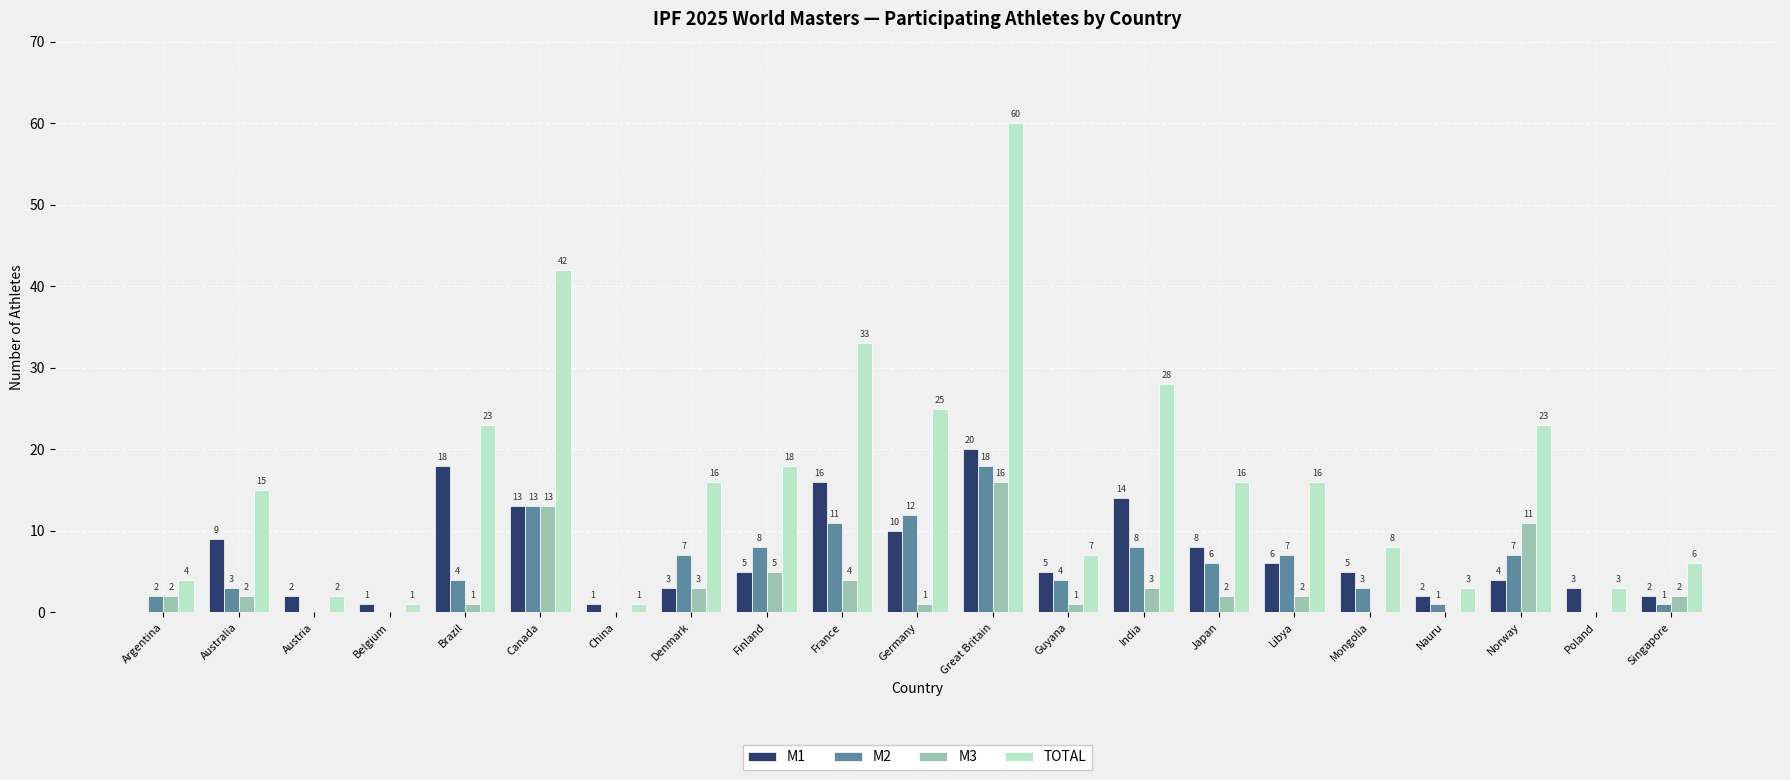

How many groups of bars are there?

21